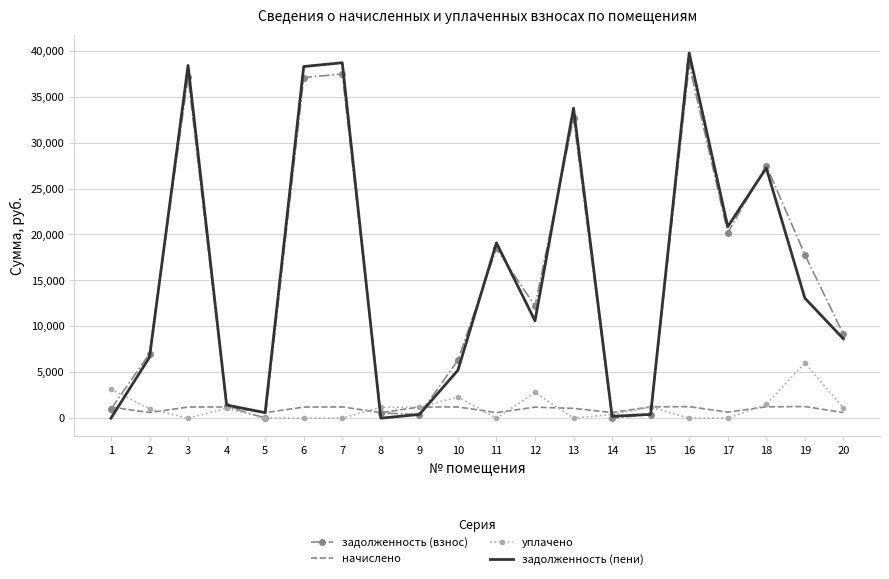

Which series has the largest range (max minus min)?

задолженность (пени)